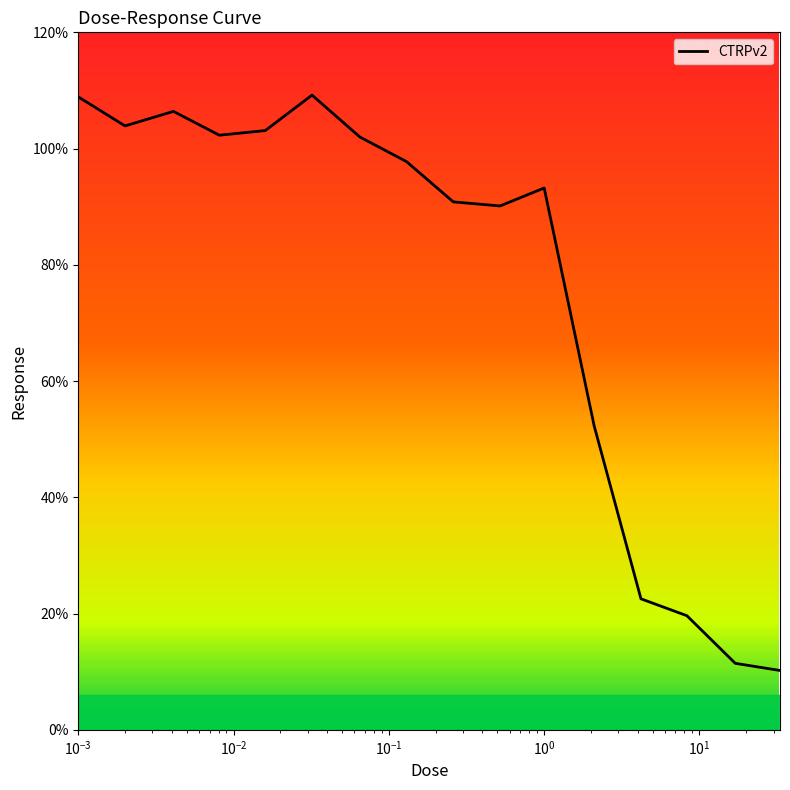

What is the minimum value shown in the chart?

10.2